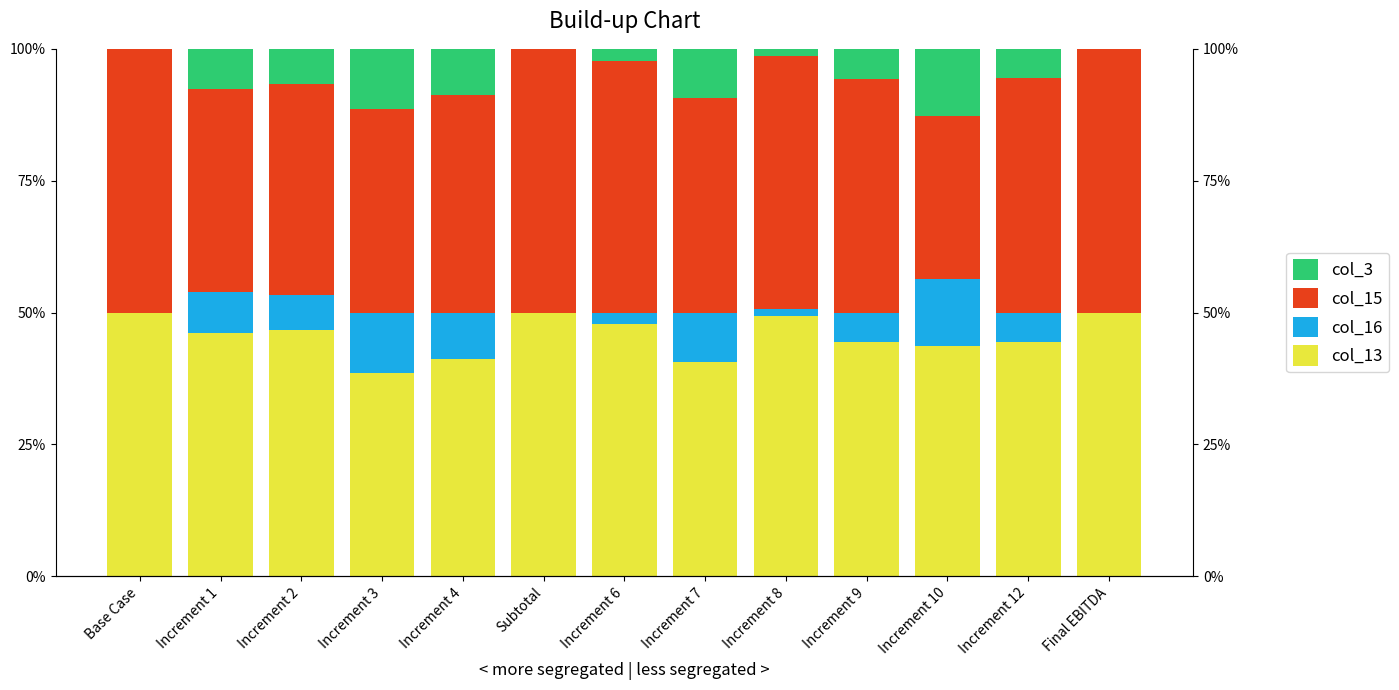

Reading left to right, transcribe all the data shown in this chart.

col_13: 50.0	46.2	46.7	38.6	41.2	50.0	47.8	40.6	49.3	44.4	43.6	44.4	50.0
col_16: 0.0	7.7	6.7	11.4	8.8	0.0	2.2	9.4	1.4	5.6	12.8	5.6	0.0
col_15: 50.0	38.5	40.0	38.6	41.2	50.0	47.8	40.6	47.9	44.4	30.8	44.4	50.0
col_3: 0.0	7.7	6.7	11.4	8.8	0.0	2.2	9.4	1.4	5.6	12.8	5.6	0.0